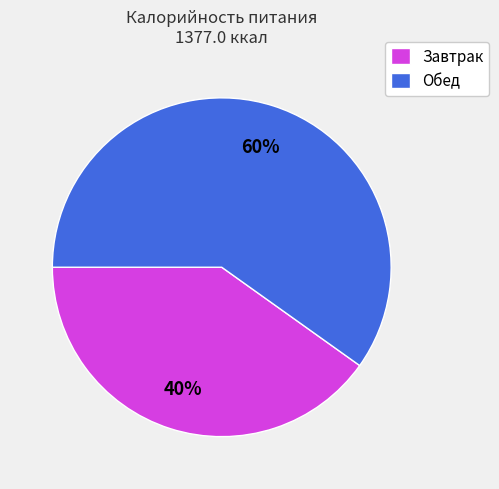

What percentage is the Обед slice, to the nearest percent?

60%